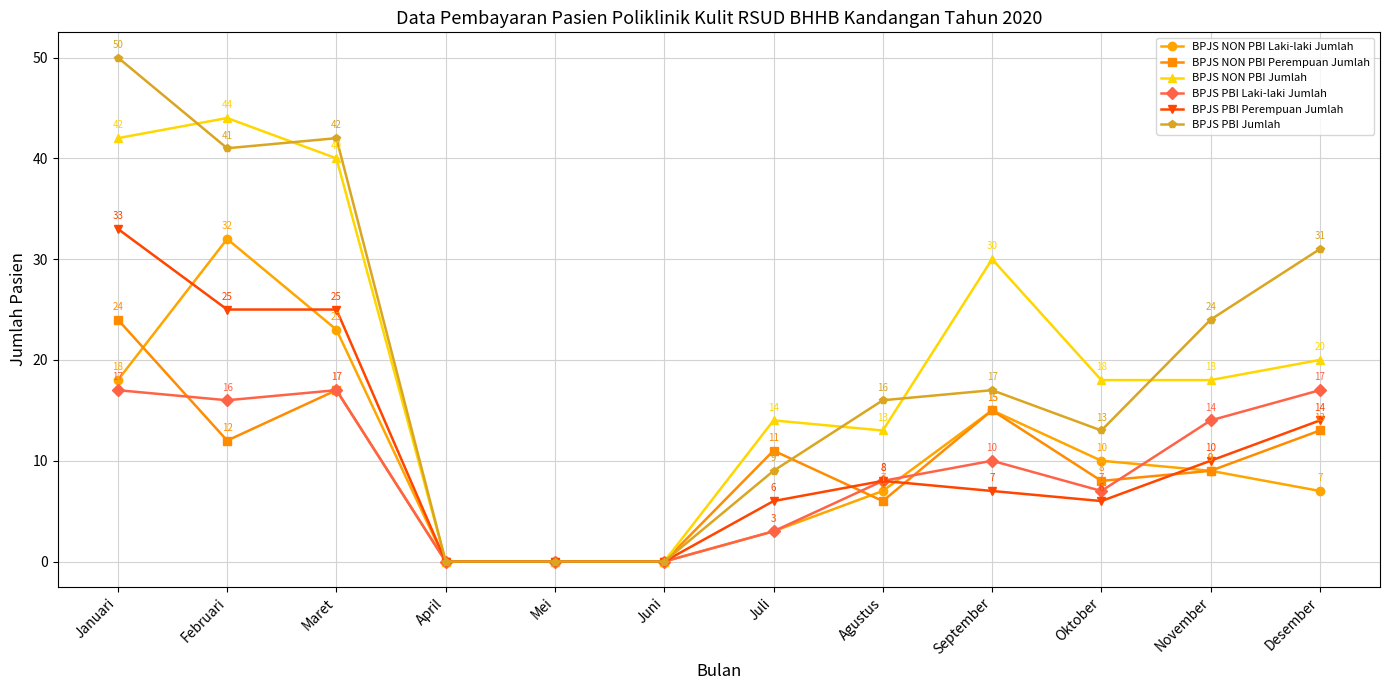

What is the difference between the second highest and minimum values in the BPJS NON PBI Perempuan Jumlah series?

17